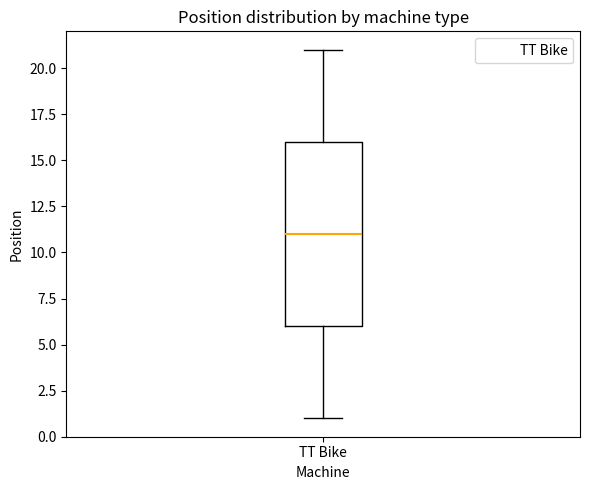

Where is the lower edge of the box for TT Bike on the y-axis? The values are not printed on the chart, so give them approximately, as read against the axis.

6